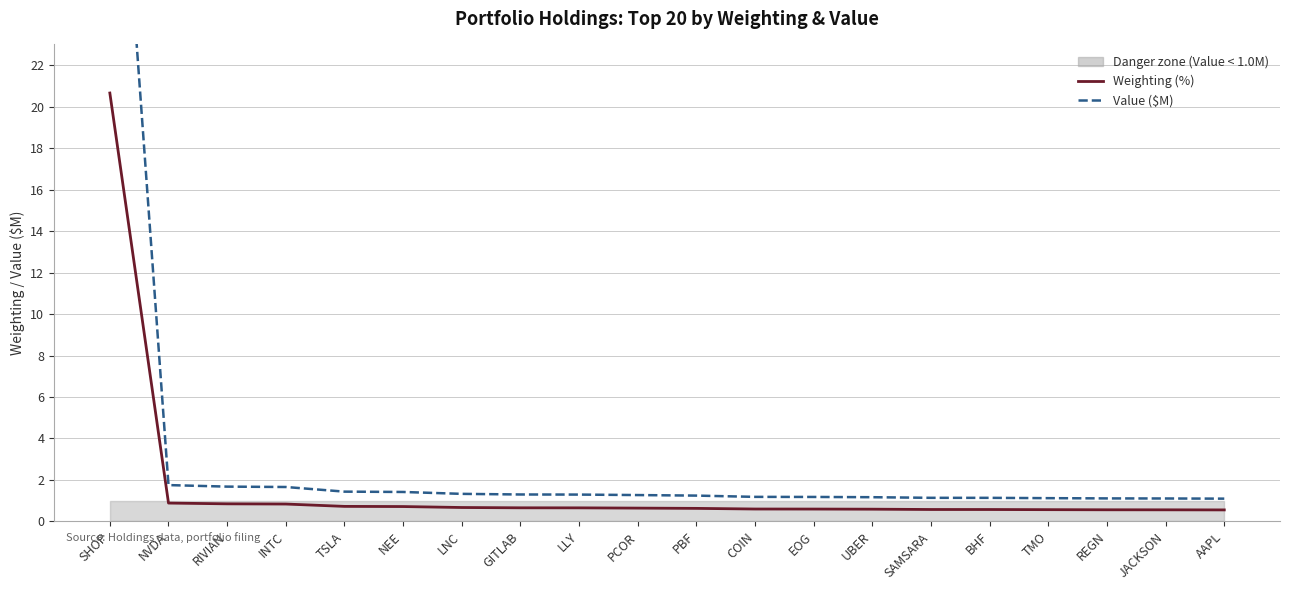

Which category has the highest value across all series?

SHOP